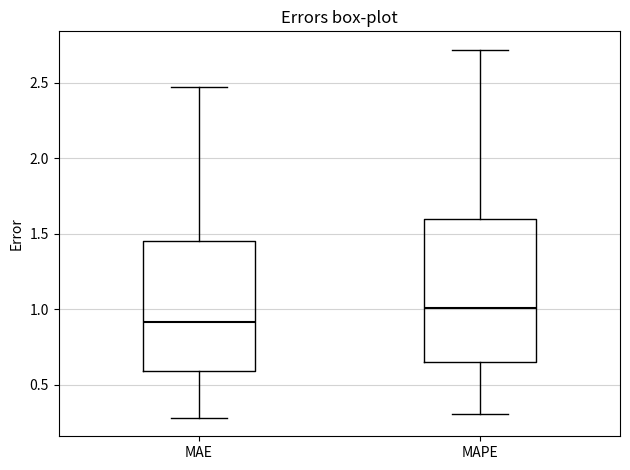

Reading left to right, transcribe this box plot: for each box, give where its median line is, the range the box spans, and where its two whiskers end, as read against the y-axis. The values are not printed on the chart, so give them approximately, as read against the axis.

MAE: median 0.90, box 0.60 to 1.45, whiskers 0.30 to 2.45
MAPE: median 1.00, box 0.65 to 1.60, whiskers 0.30 to 2.70